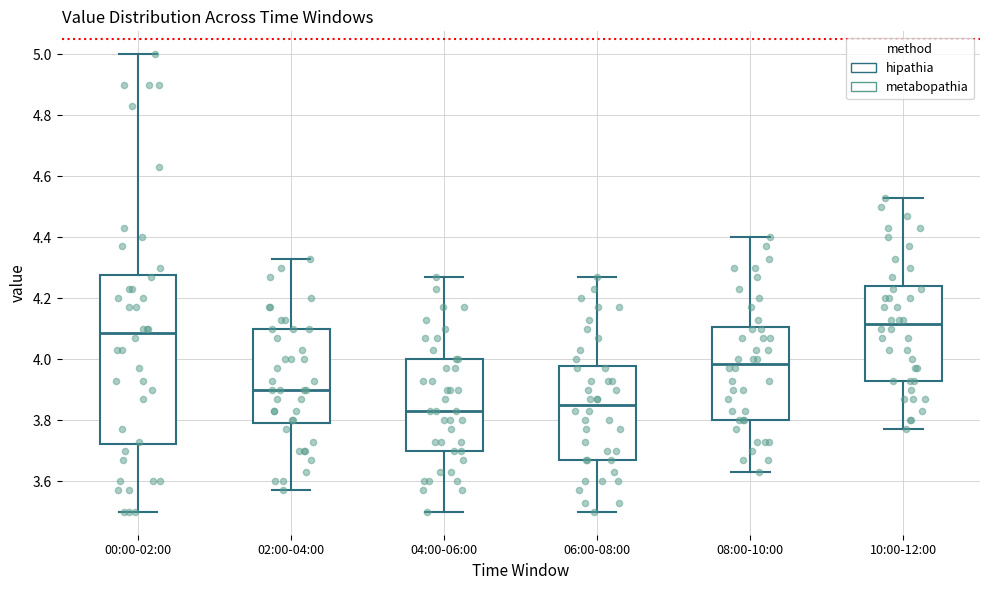

Reading left to right, transcribe this box plot: for each box, give where its median line is, the range the box spans, and where its two whiskers end, as read against the y-axis. The values are not printed on the chart, so give them approximately, as read against the axis.

00:00-02:00: median 4.08, box 3.72 to 4.28, whiskers 3.50 to 5.00
02:00-04:00: median 3.90, box 3.80 to 4.10, whiskers 3.58 to 4.34
04:00-06:00: median 3.84, box 3.70 to 4.00, whiskers 3.50 to 4.28
06:00-08:00: median 3.86, box 3.68 to 3.98, whiskers 3.50 to 4.28
08:00-10:00: median 3.98, box 3.80 to 4.10, whiskers 3.64 to 4.40
10:00-12:00: median 4.12, box 3.94 to 4.24, whiskers 3.78 to 4.54